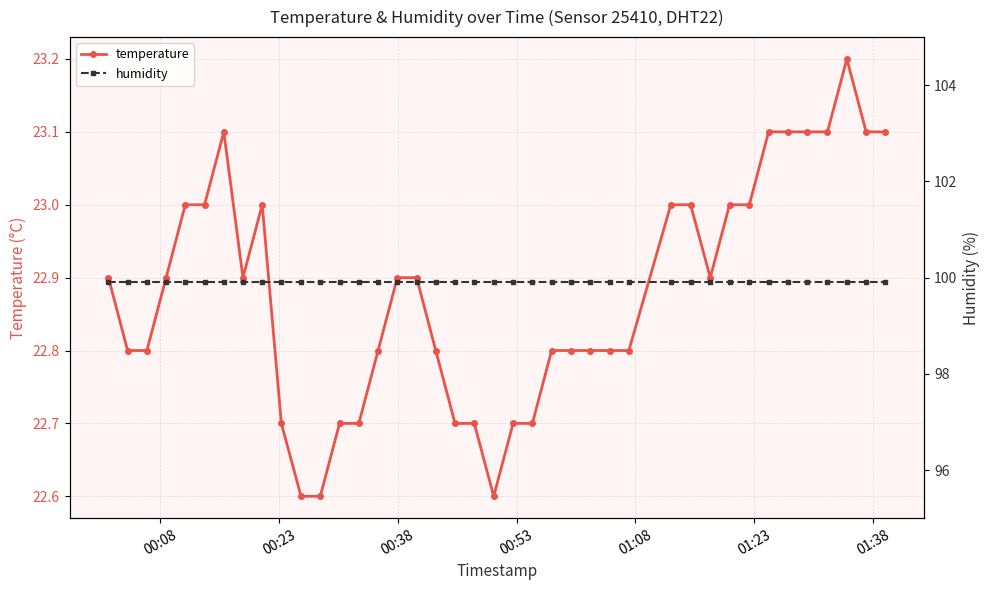

What is the highest value of the temperature series?

23.2